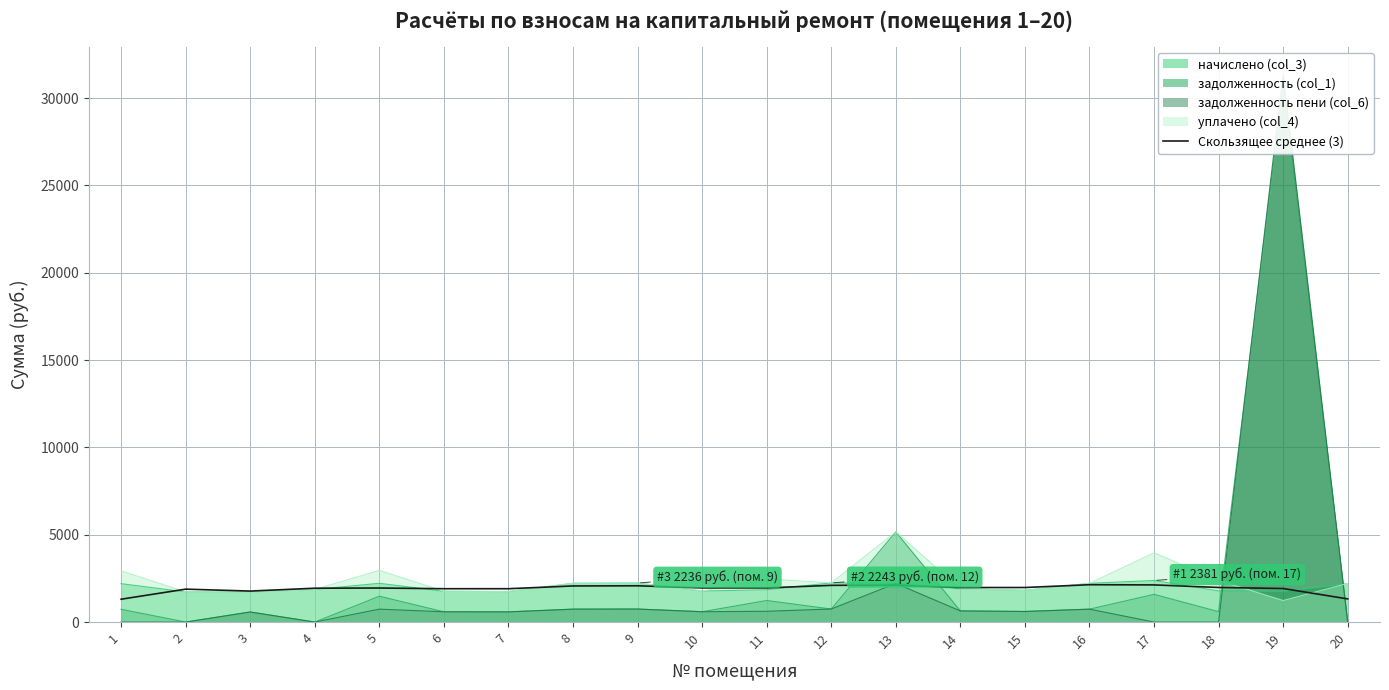

True or false: there are more than 2 points higher than both neighbors.

True